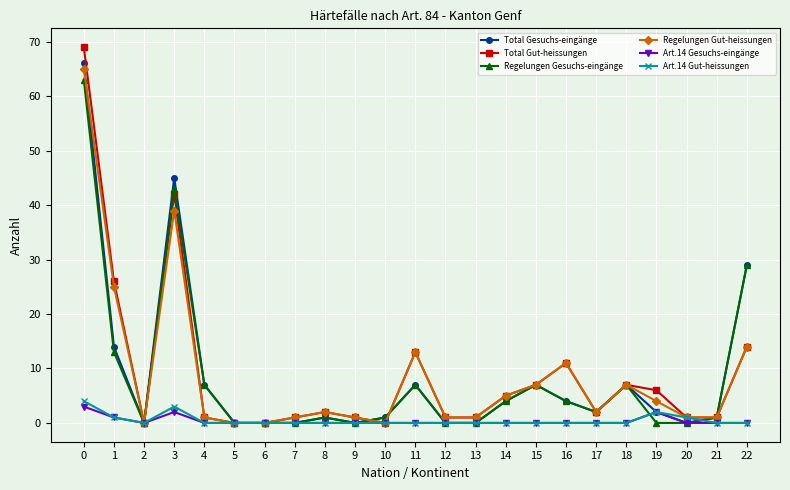

What is the difference between the maximum and minimum values in the Total Gut-heissungen series?

69